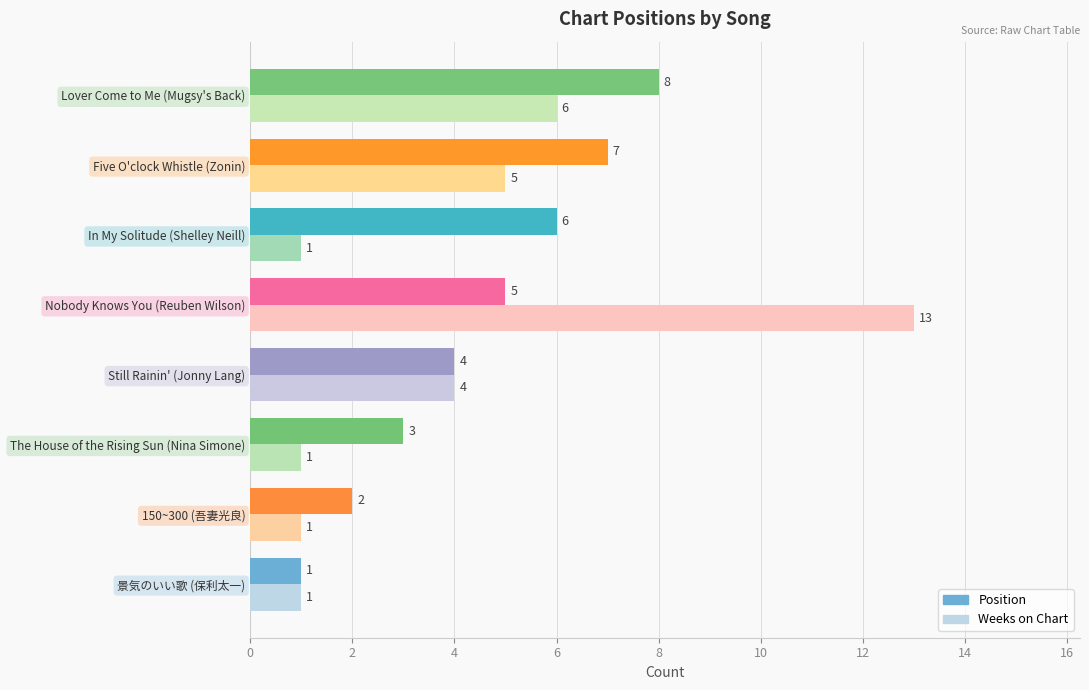

What is the greatest value displayed?

13